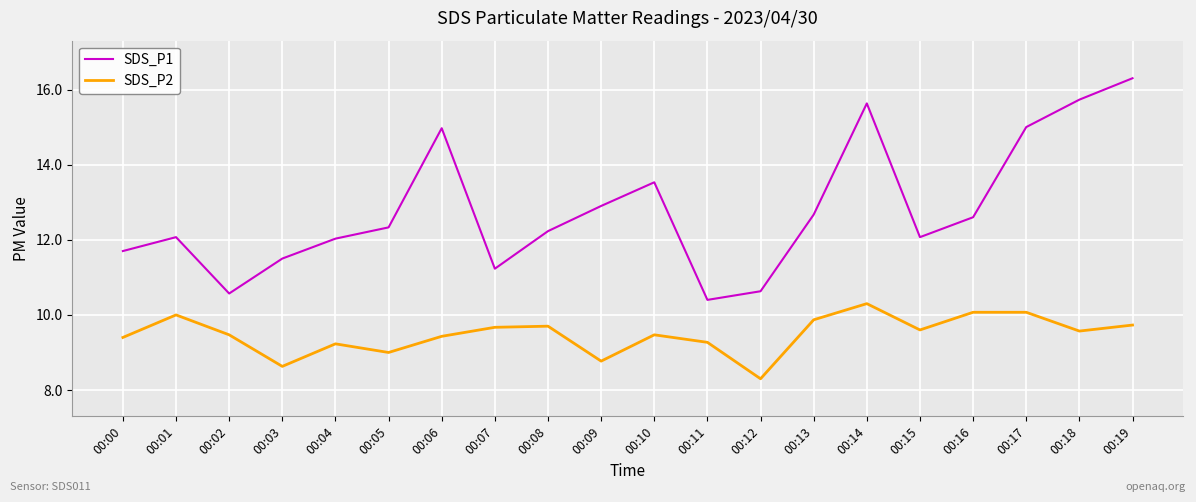

What value does the SDS_P1 series have at 00:18?

15.7